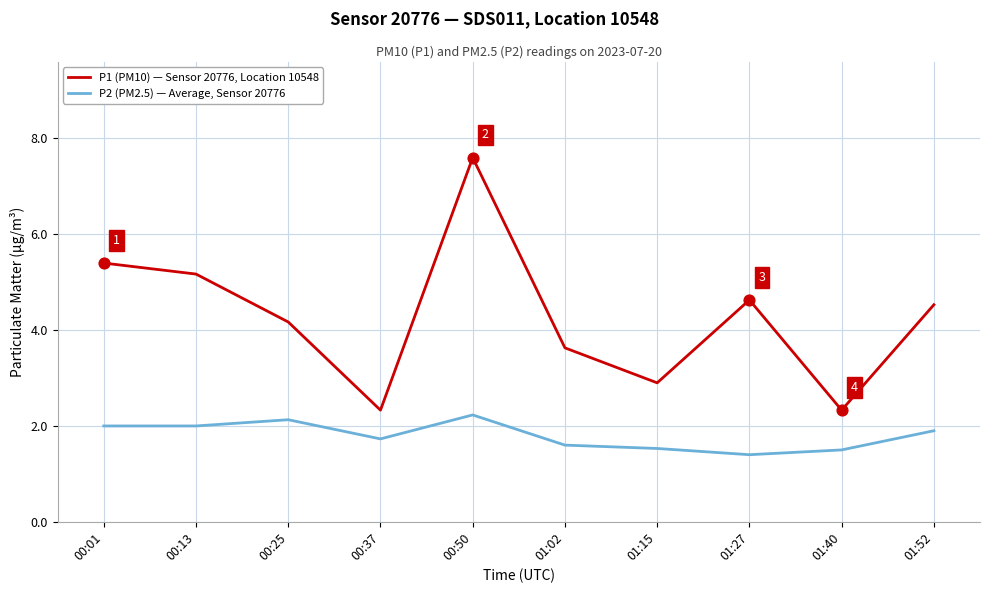

Which series has the widest spread of values?

P1 (PM10) — Sensor 20776, Location 10548